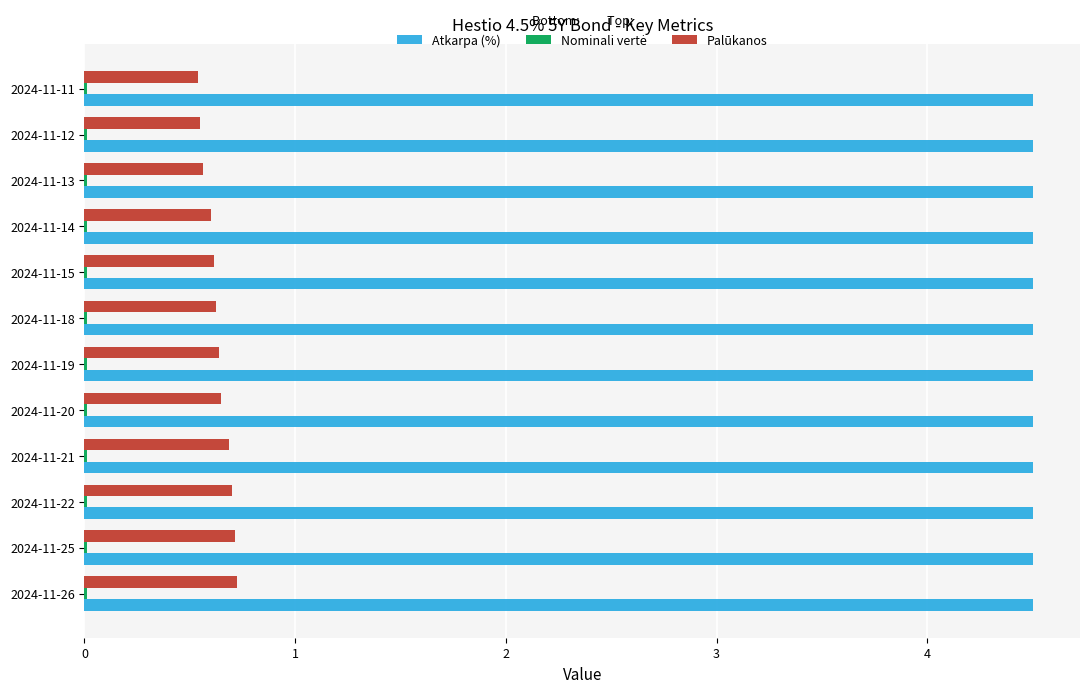

What is the greatest value displayed?

4.5